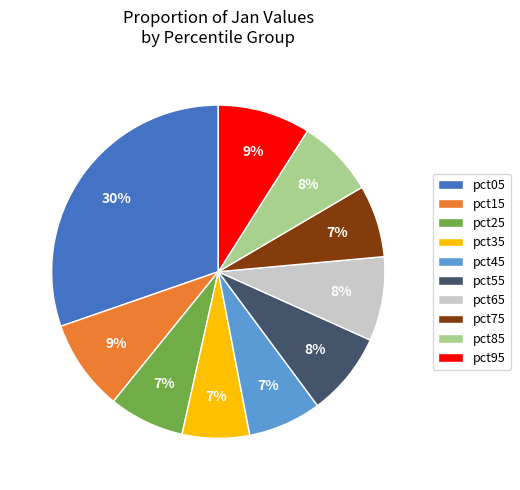

What is the largest slice in the pie chart?

pct05